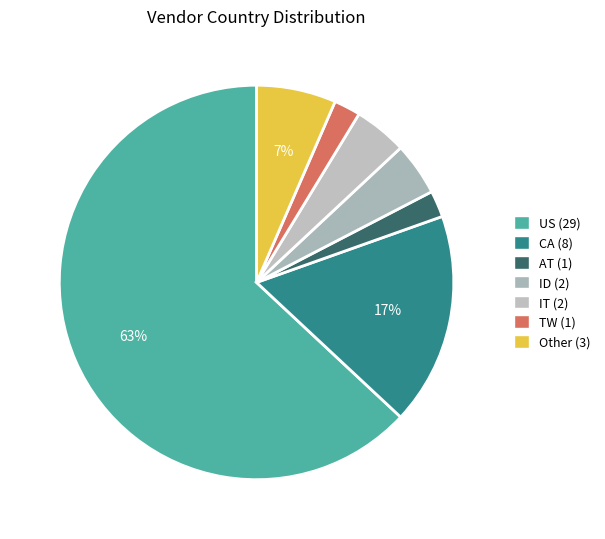

How many slices are in this pie chart?

7